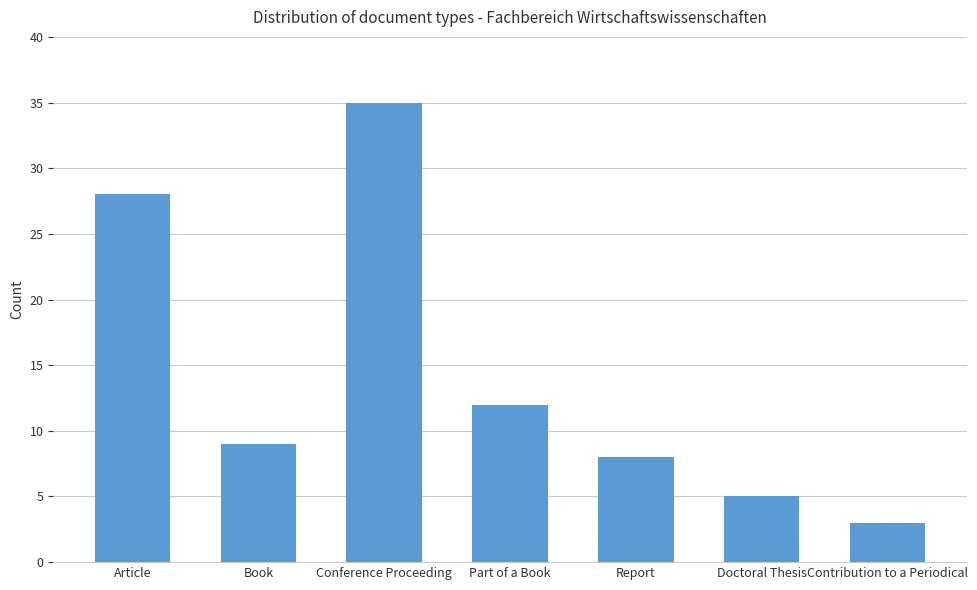

Reading left to right, transcribe all the data shown in this chart.

Article=28	Book=9	Conference Proceeding=35	Part of a Book=12	Report=8	Doctoral Thesis=5	Contribution to a Periodical=3